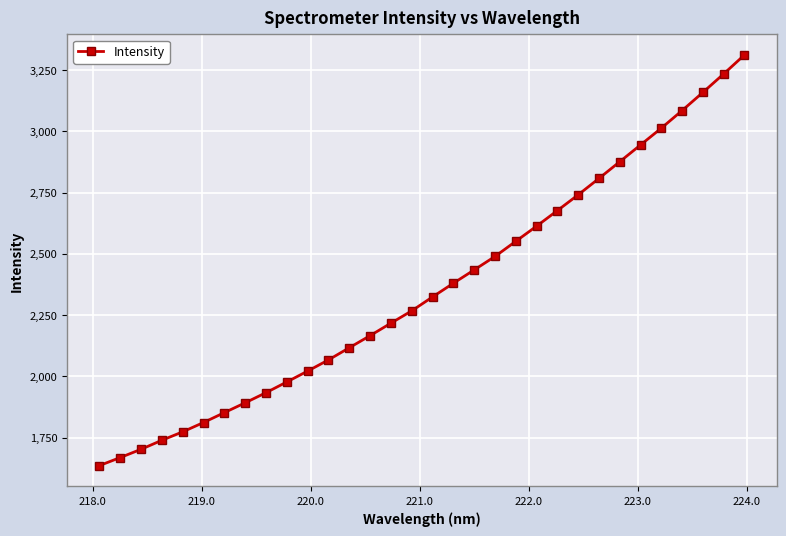

What is the greatest value displayed?

3311.4